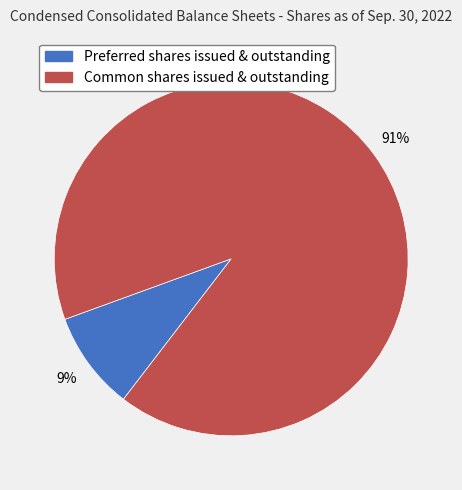

What is the largest slice in the pie chart?

Common shares issued & outstanding